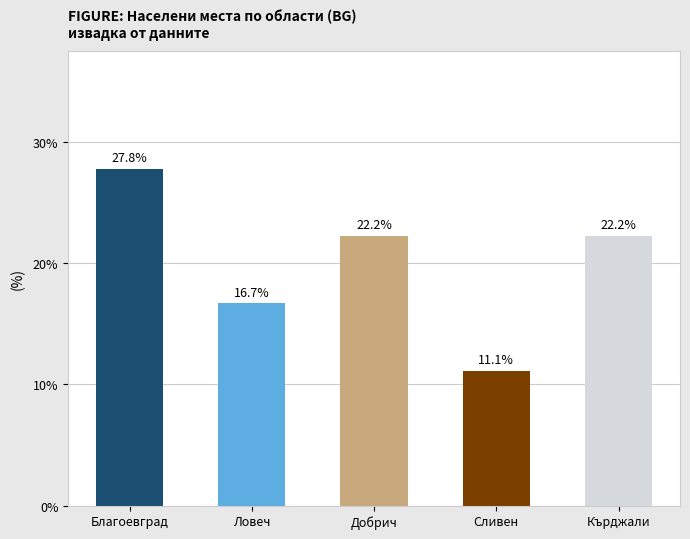

What is the difference between the values at Сливен and Благоевград?

16.7